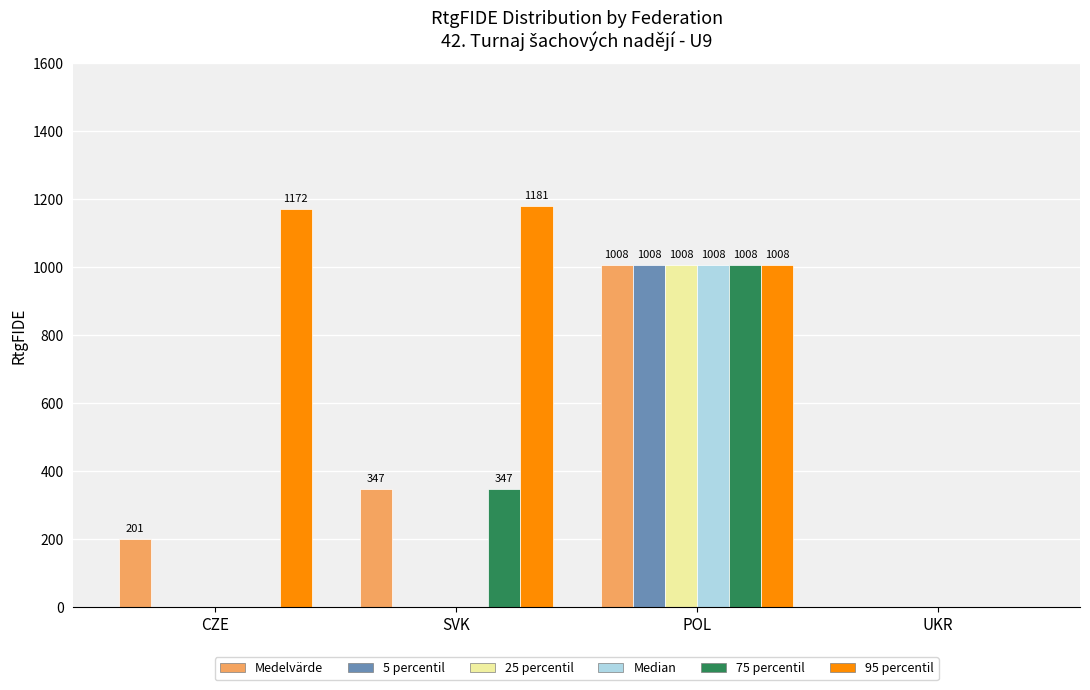

What is the sum of all 25 percentil values?

1008.0